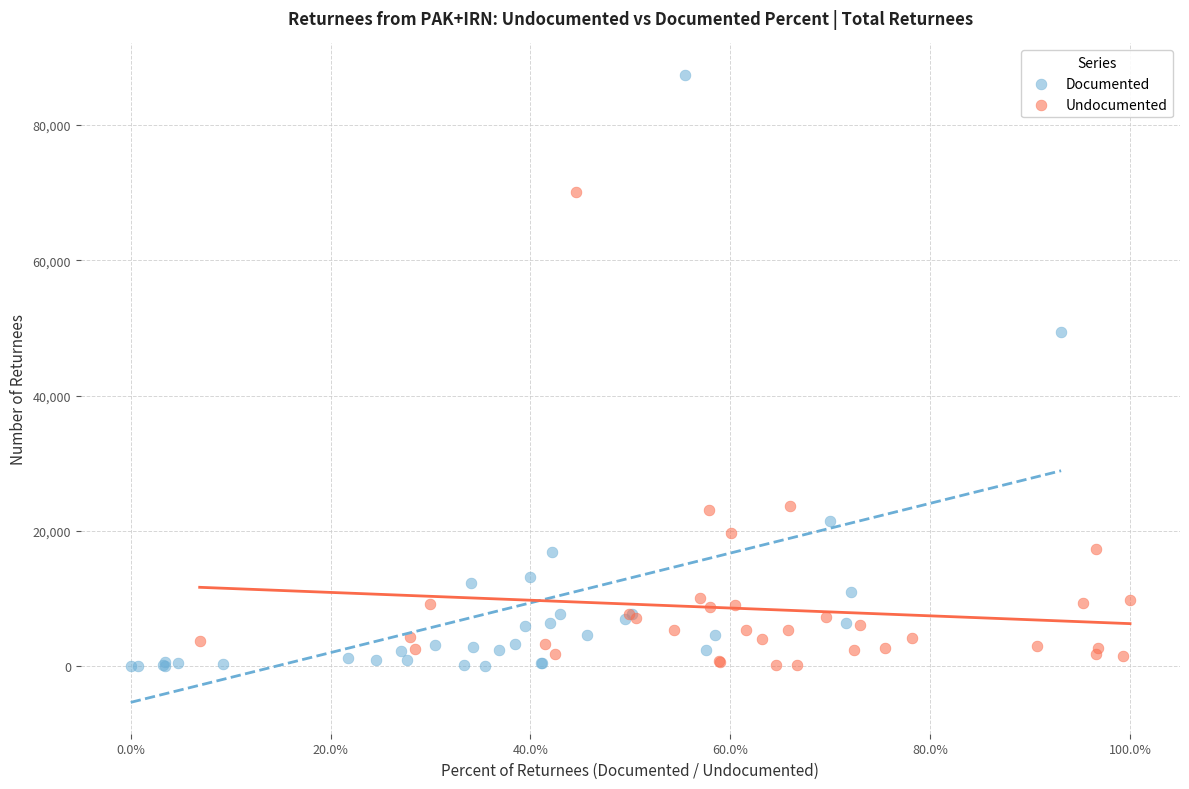

Which series contains the highest Y value?

Documented